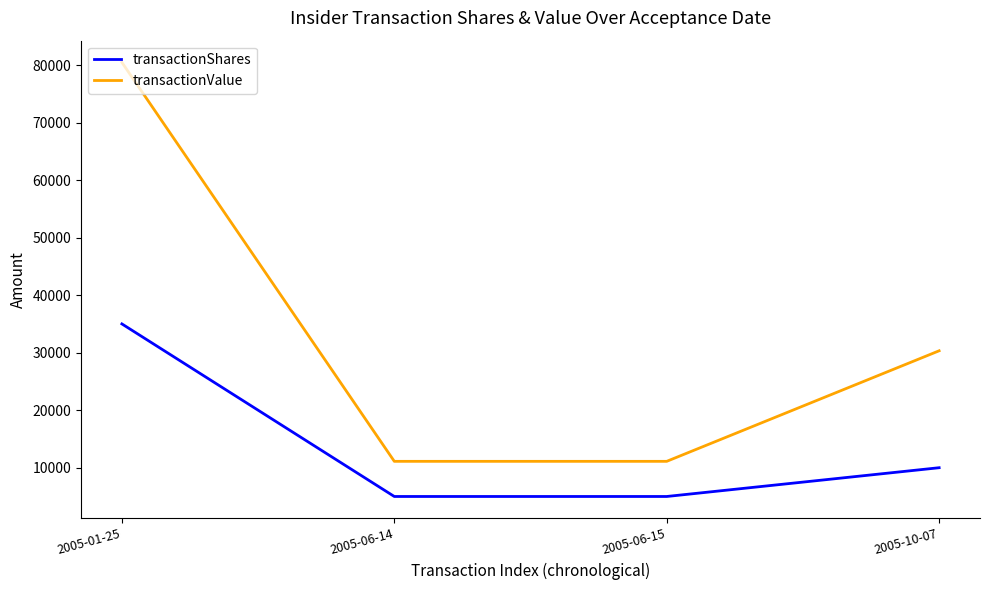

True or false: transactionShares and transactionValue cross at least once.

False